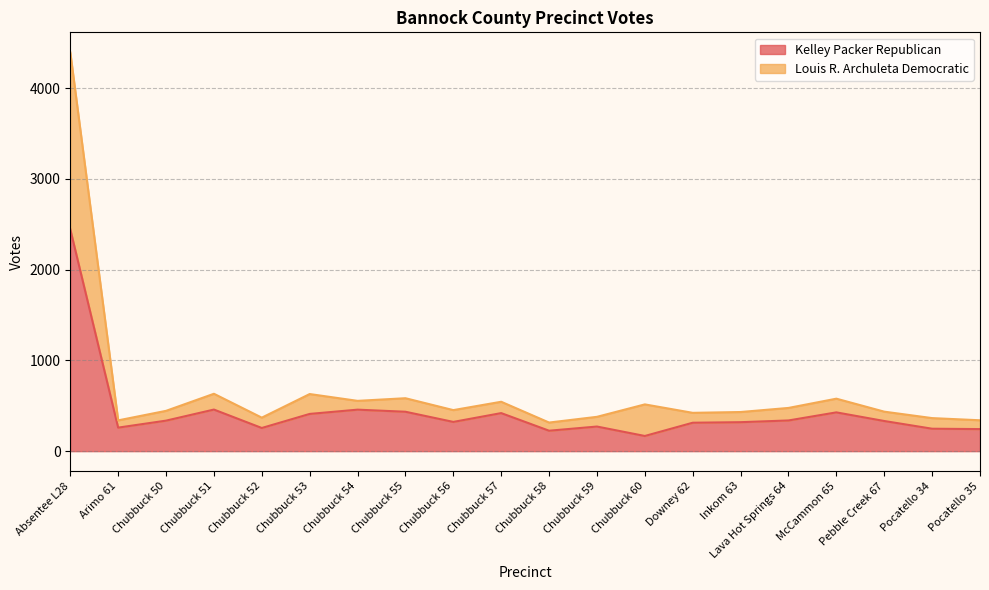

What are all the series names shown in the legend?

Kelley Packer Republican, Louis R. Archuleta Democratic